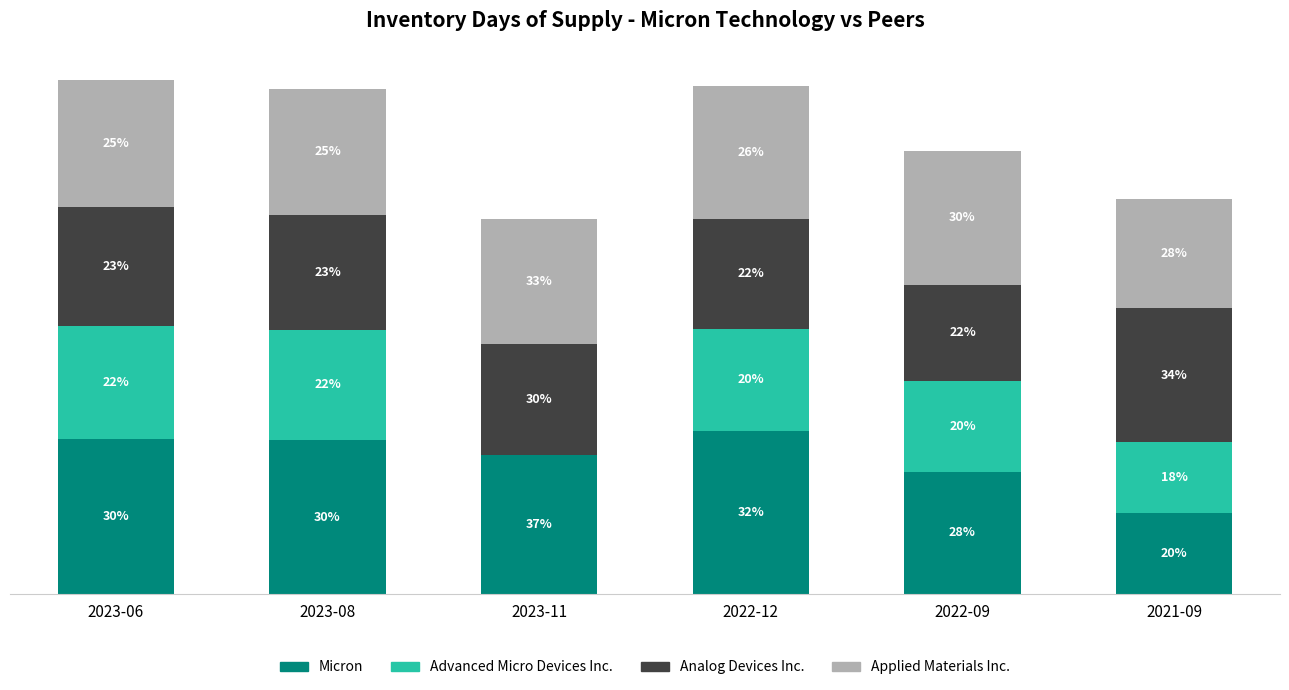

At which category is the sum across all series the highest?

2023-06